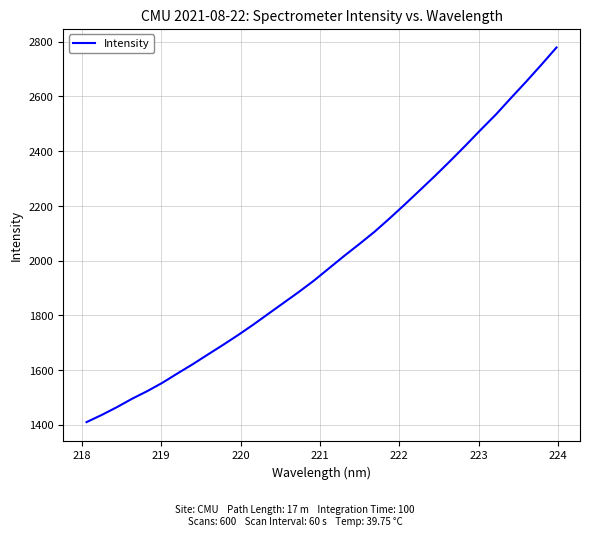

What is the smallest value displayed?

1410.0